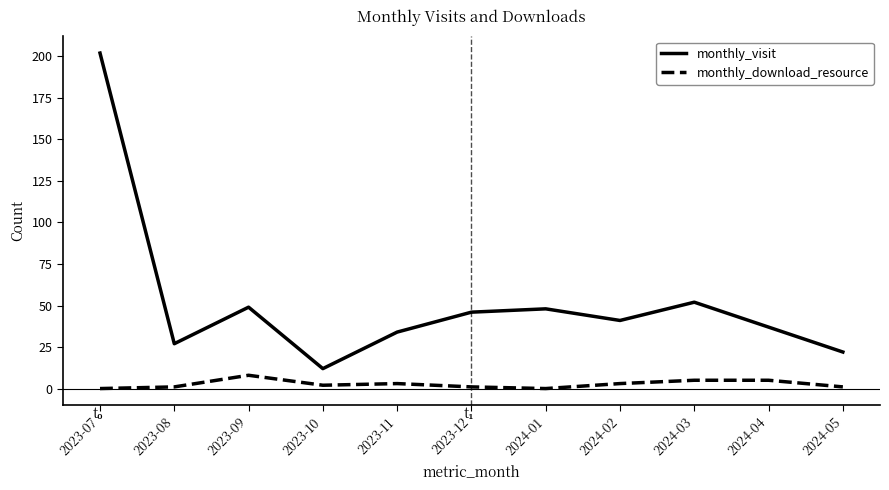

What is the highest value of the monthly_download_resource series?

8